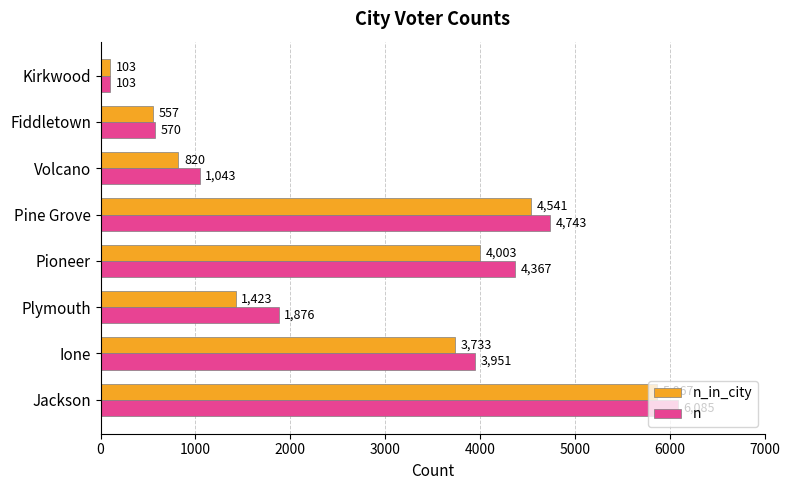

What is the average value of the n_in_city series?

2631